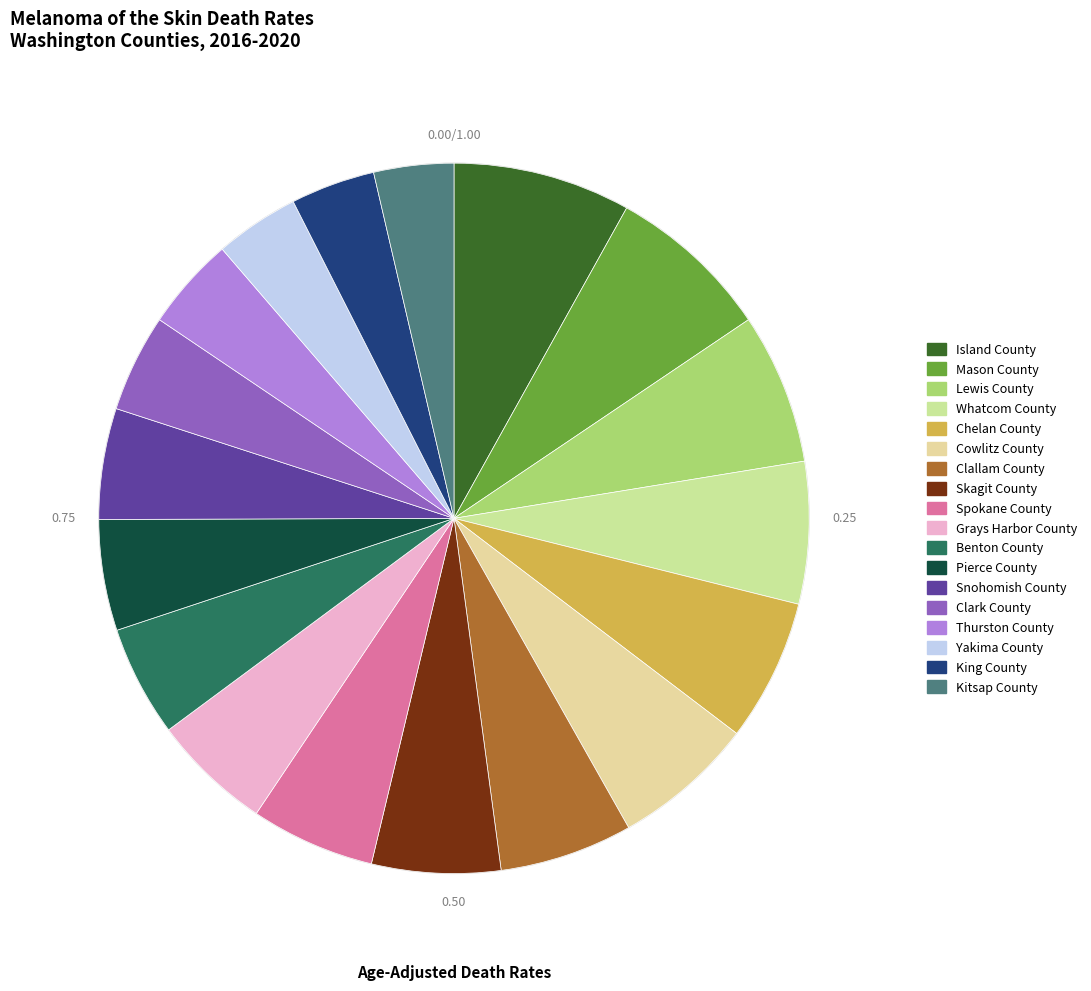

Rank the categories by value from lowest to highest.

Kitsap County, Yakima County, King County, Thurston County, Clark County, Benton County, Pierce County, Snohomish County, Grays Harbor County, Spokane County, Skagit County, Clallam County, Whatcom County, Chelan County, Cowlitz County, Lewis County, Mason County, Island County